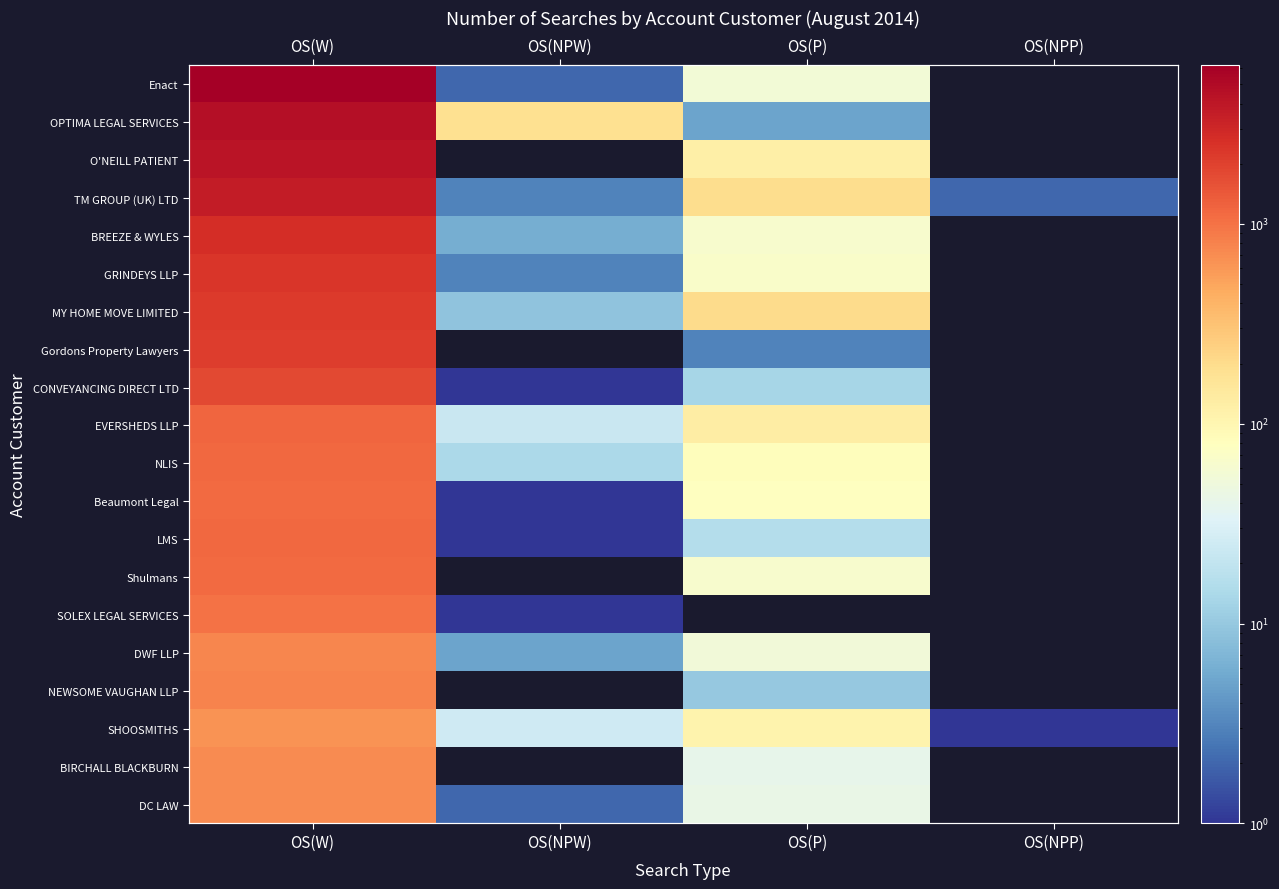

Rank the series at OS(NPW) from lowest to highest value.

O'NEILL PATIENT, Gordons Property Lawyers, Shulmans, NEWSOME VAUGHAN LLP, BIRCHALL BLACKBURN, CONVEYANCING DIRECT LTD, Beaumont Legal, LMS, SOLEX LEGAL SERVICES, Enact, DC LAW, TM GROUP (UK) LTD, GRINDEYS LLP, DWF LLP, BREEZE & WYLES, MY HOME MOVE LIMITED, NLIS, EVERSHEDS LLP, SHOOSMITHS, OPTIMA LEGAL SERVICES